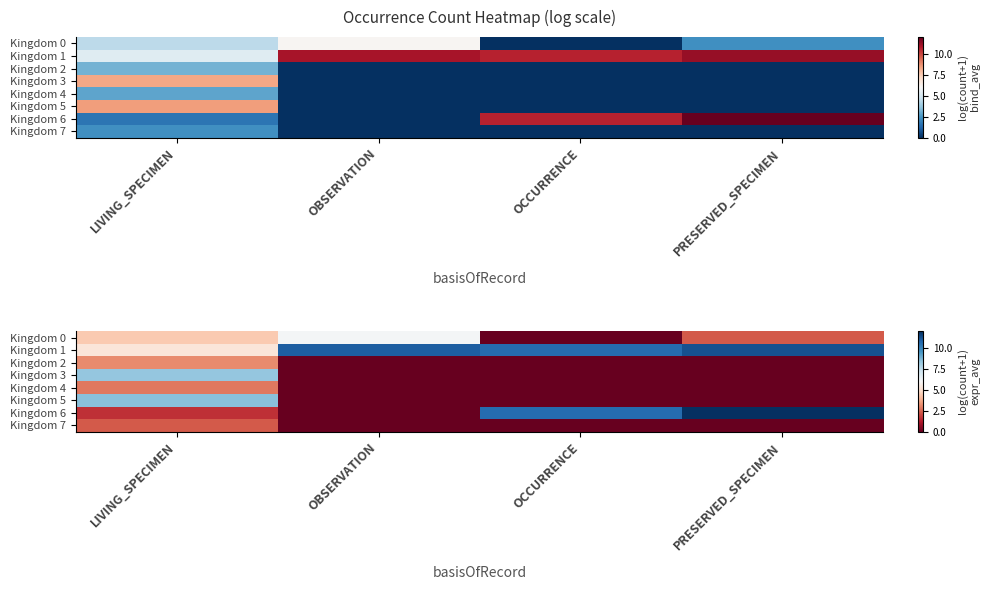

What is the spread (max minus min) of values at LIVING_SPECIMEN?

6.9